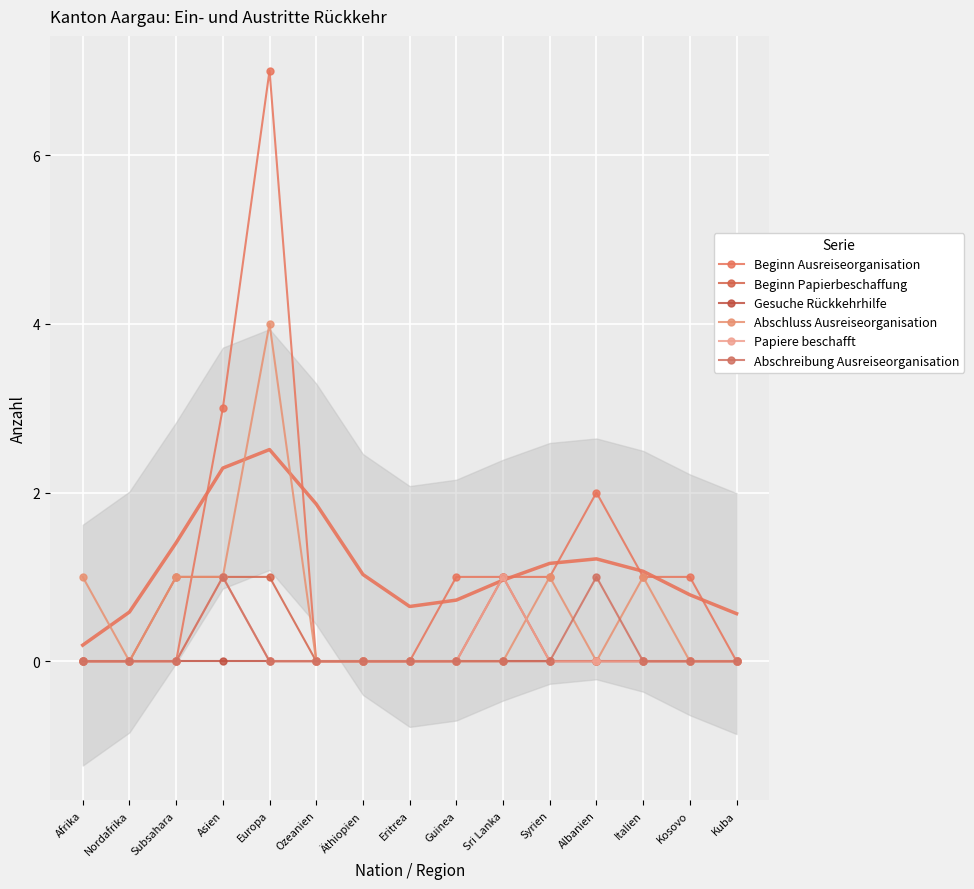

The Papiere beschafft series shows -1 at Subsahara. True or false?

False